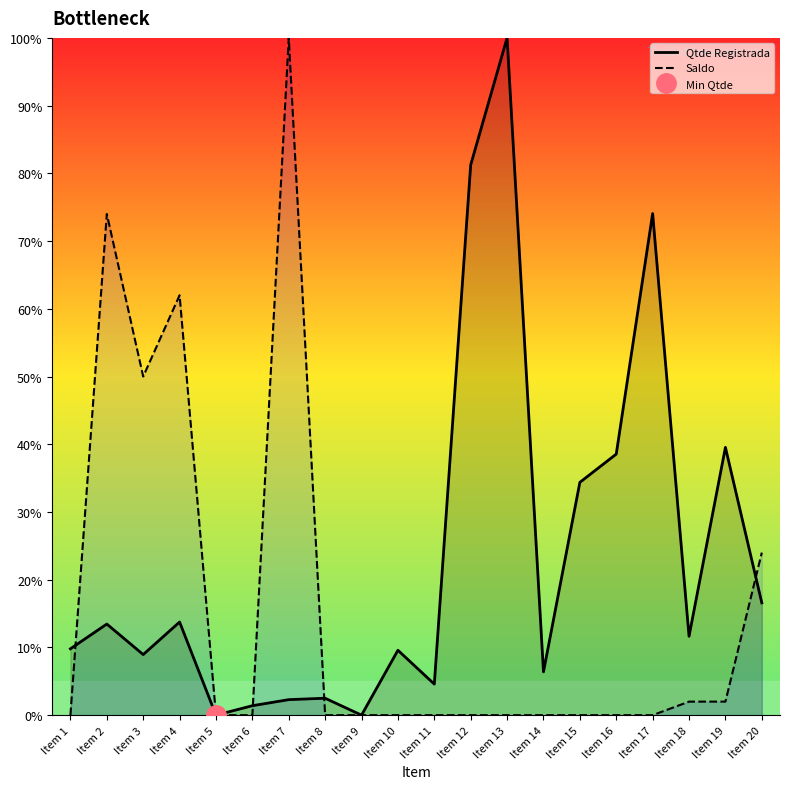

What is the average value of the Saldo series?

15.7